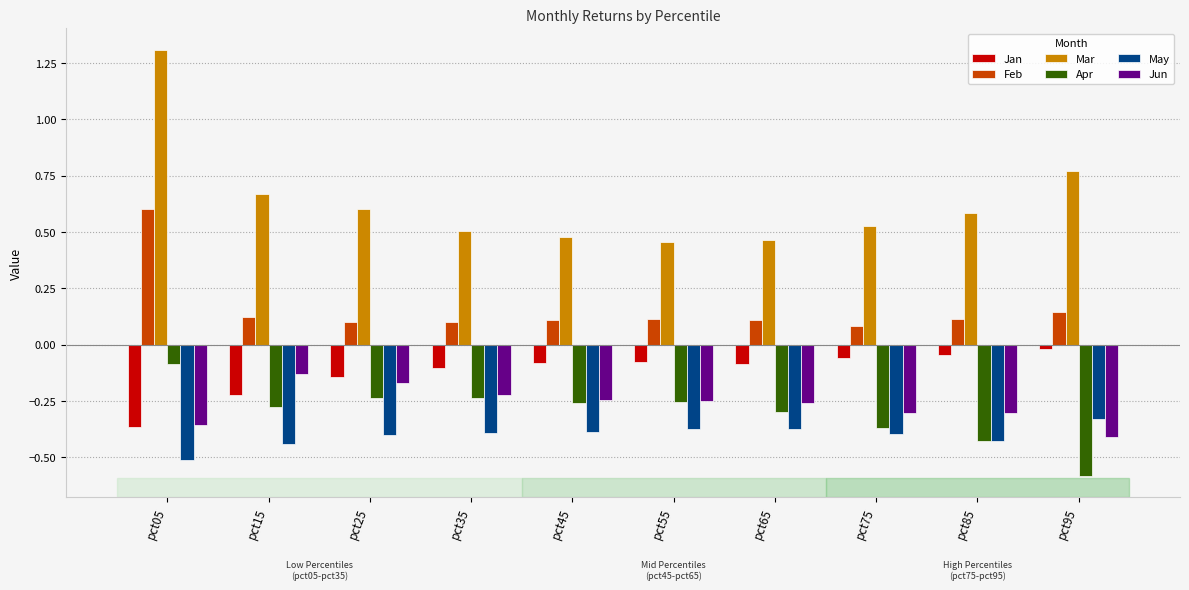

What is the maximum value shown in the chart?

1.3